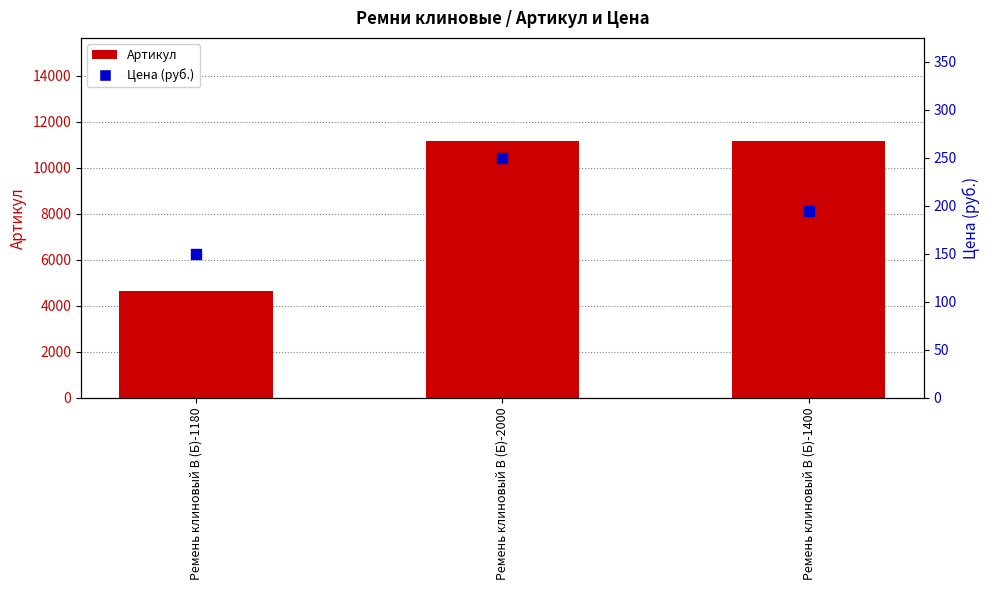

Which series has the largest Y range (max minus min)?

Артикул